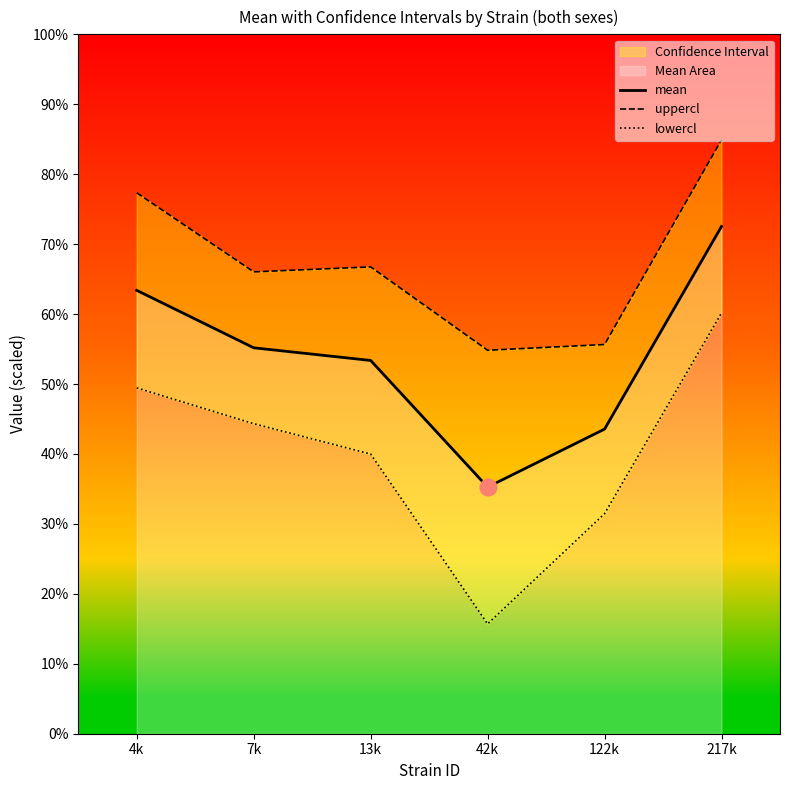

Between 122k and 217k, which is larger?

217k